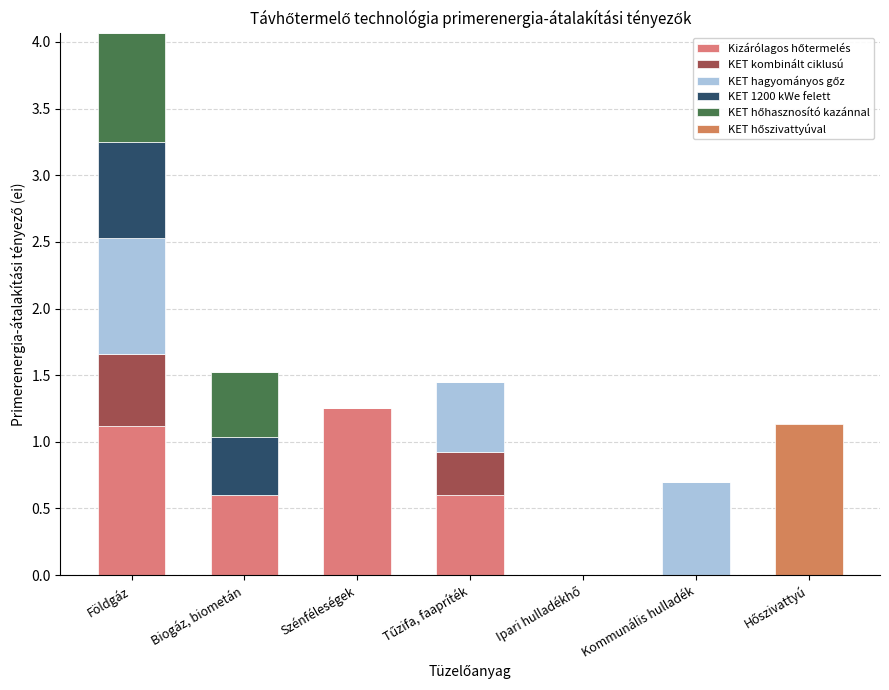

What is the difference between the maximum and second lowest values in the KET hőszivattyúval series?

1.1